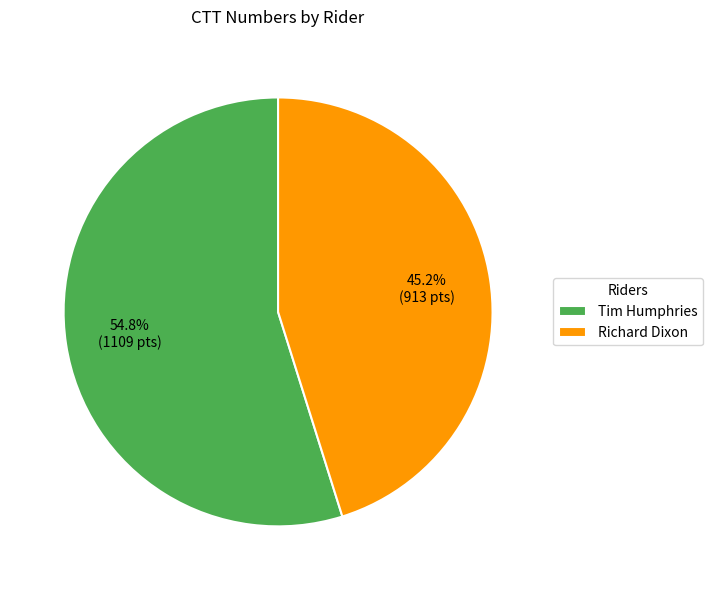

Is Richard Dixon the majority of the pie?

No